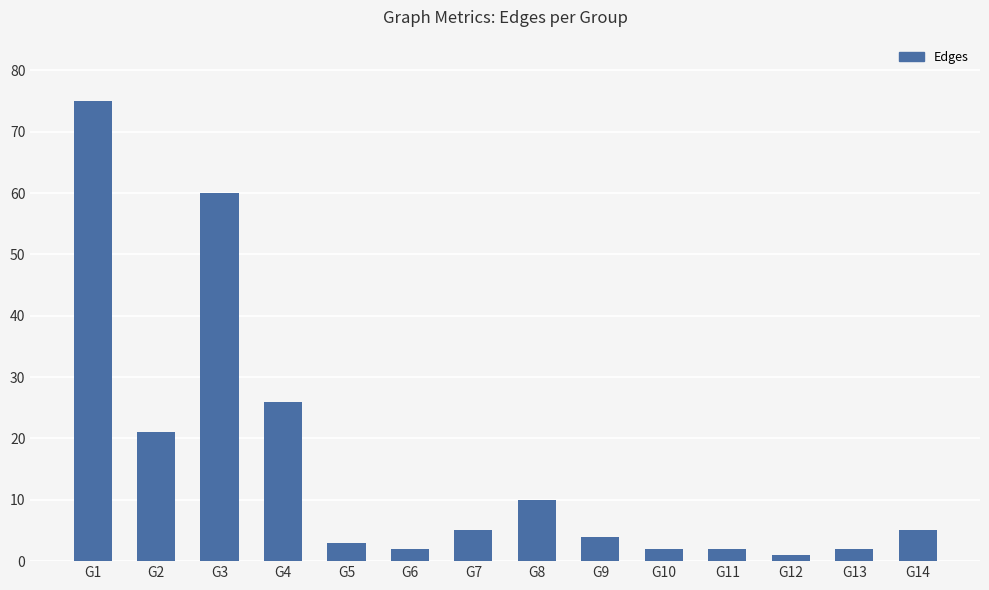

Count the number of data series in this chart.

1